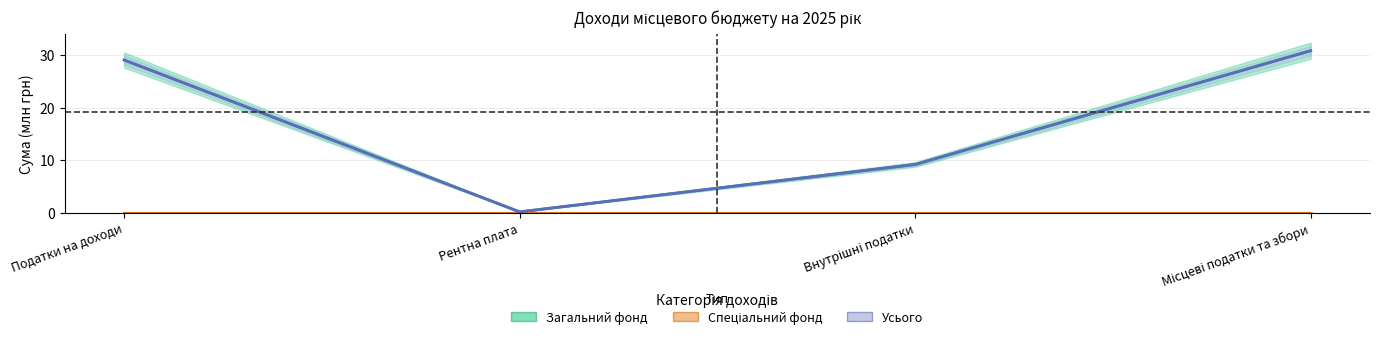

True or false: Спеціальний фонд and Загальний фонд cross at least once.

False